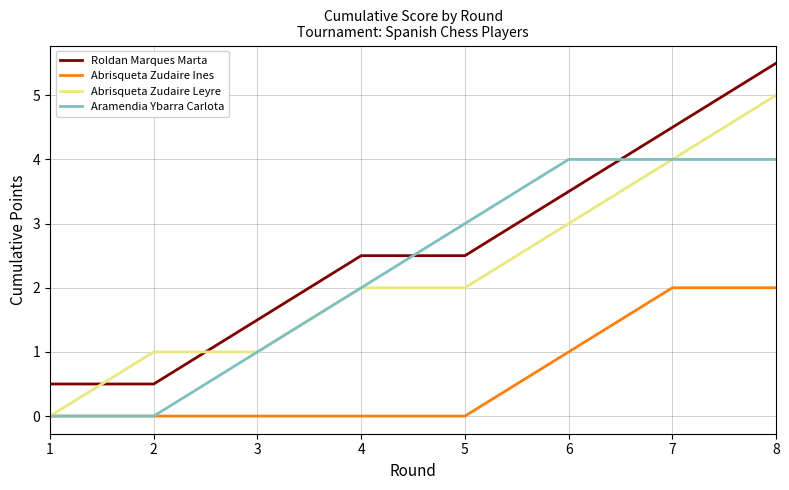

List the series in order of their peak value, highest first.

Roldan Marques Marta, Abrisqueta Zudaire Leyre, Aramendia Ybarra Carlota, Abrisqueta Zudaire Ines